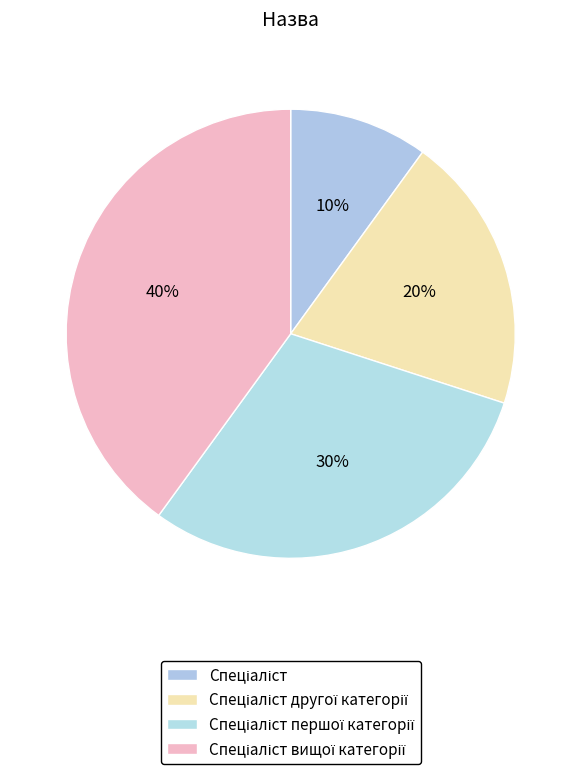

Count the number of slices in the pie.

4